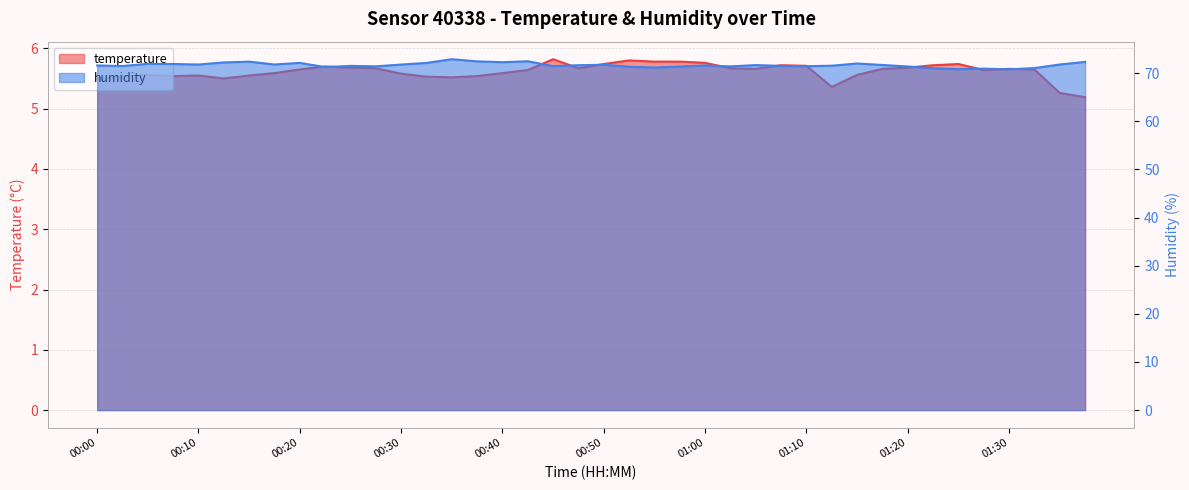

How many lines are shown in the chart?

2